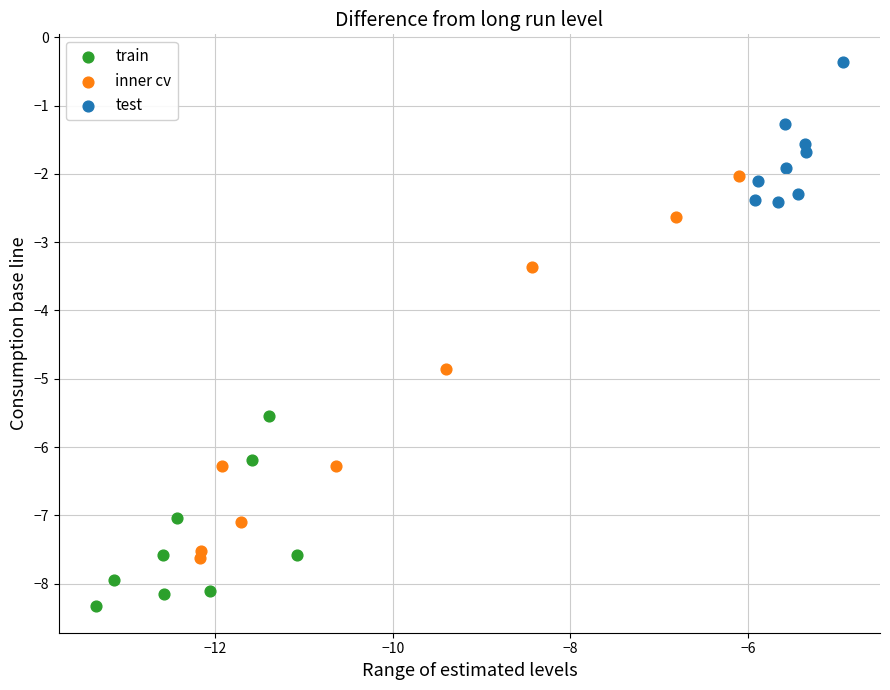

Which series contains the lowest Y value?

train